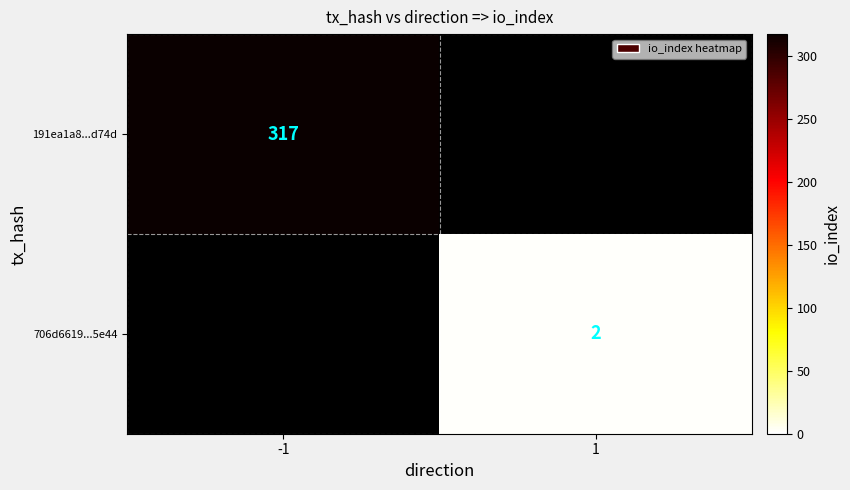

True or false: 706d6619...5e44 has a value of 1 at 1.

False